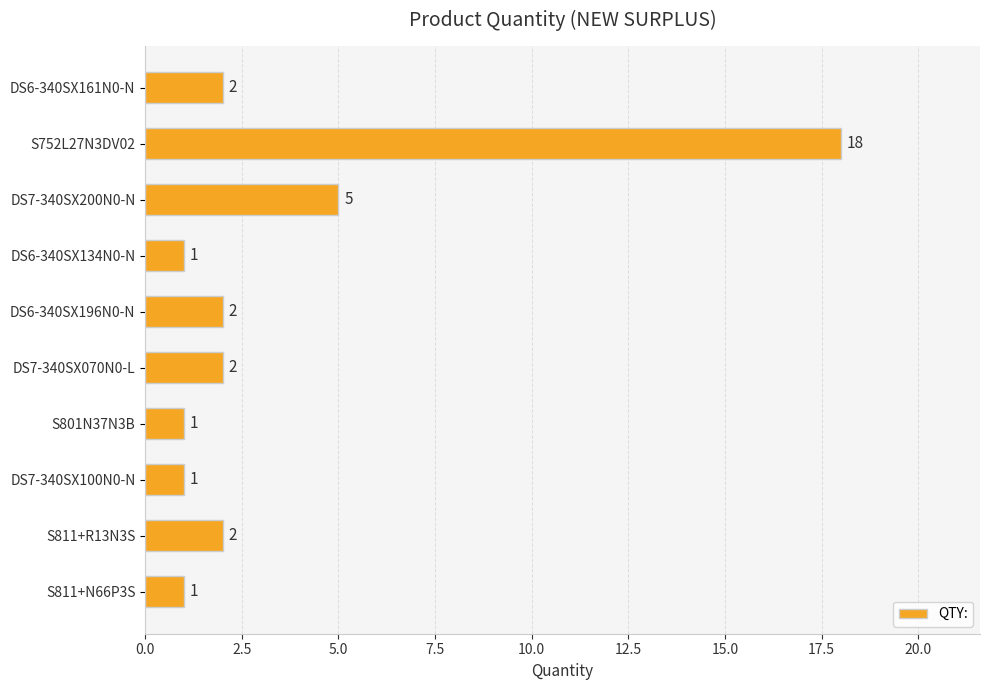

What is the label of the 9th bar from the bottom?

S752L27N3DV02